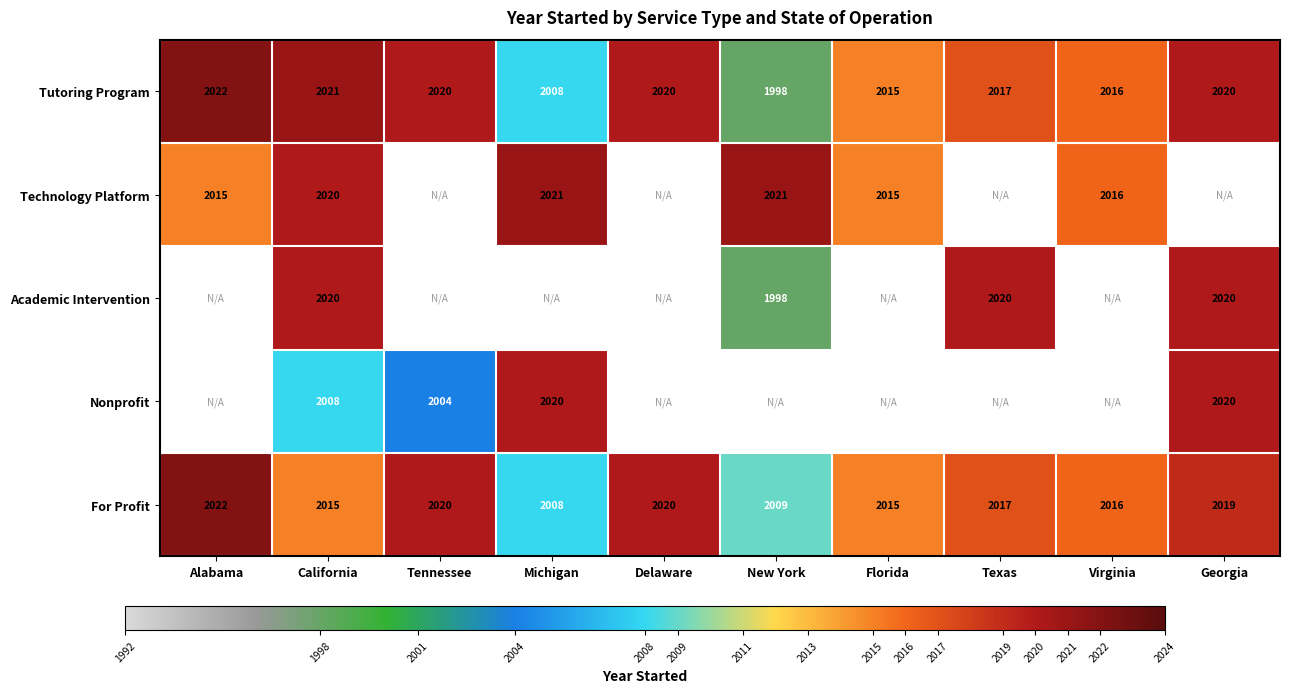

The value of Tutoring Program at Michigan is 1267. True or false?

False